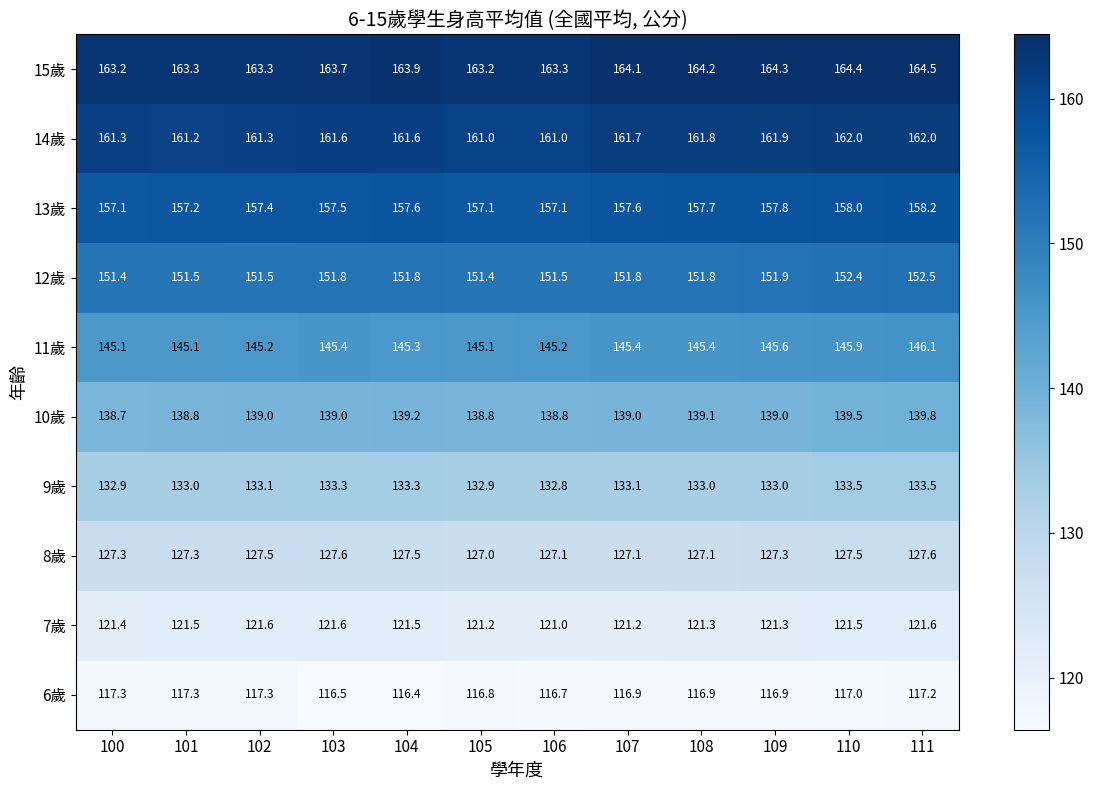

The value of 15歲 at 101 is 269.0. True or false?

False